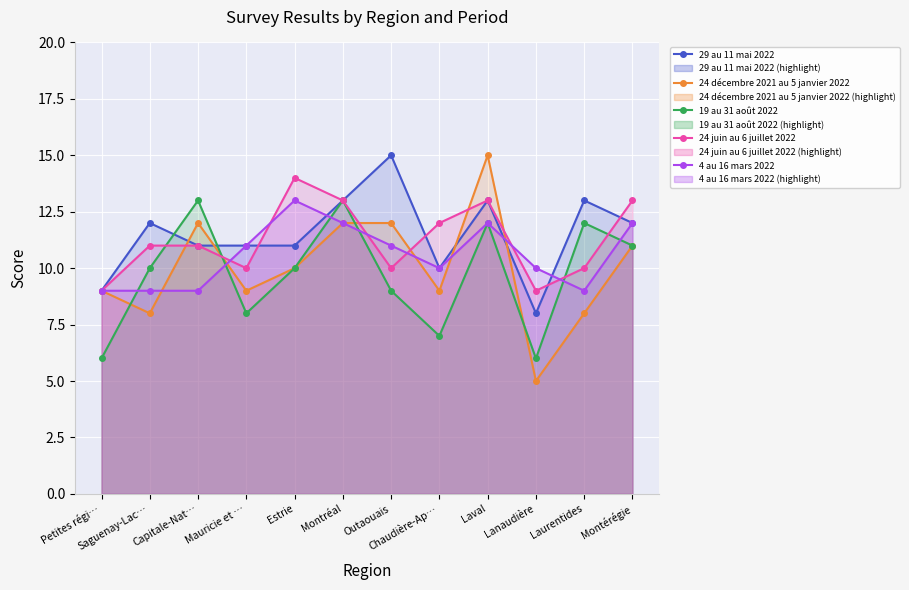

At which label does 24 juin au 6 juillet 2022 reach its peak?

Estrie